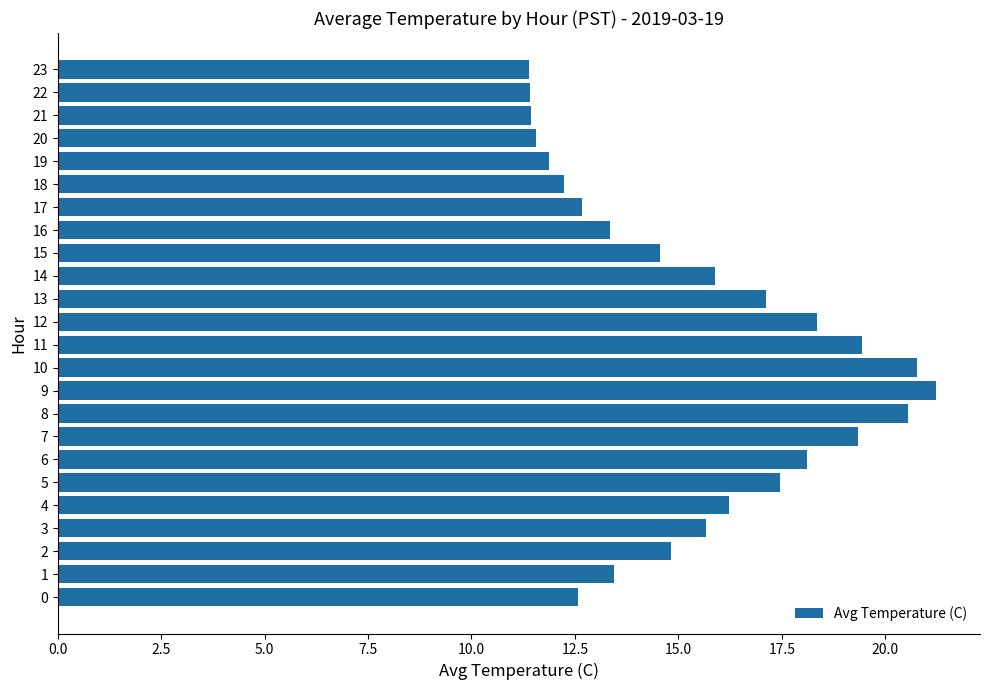

True or false: the data shows 28.3 at 11.

False